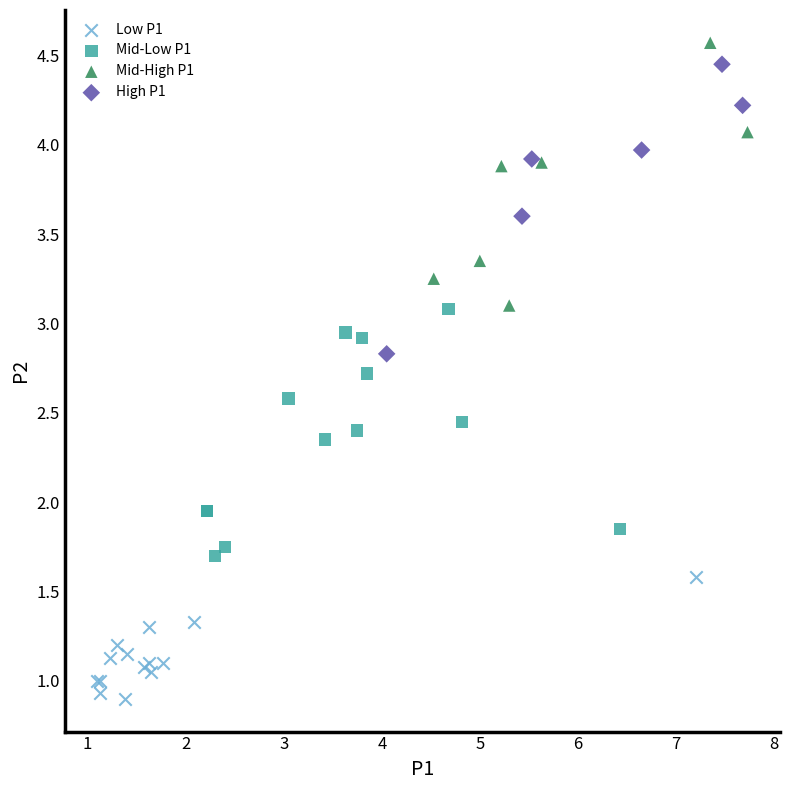

Which series reaches the minimum Y coordinate?

Low P1